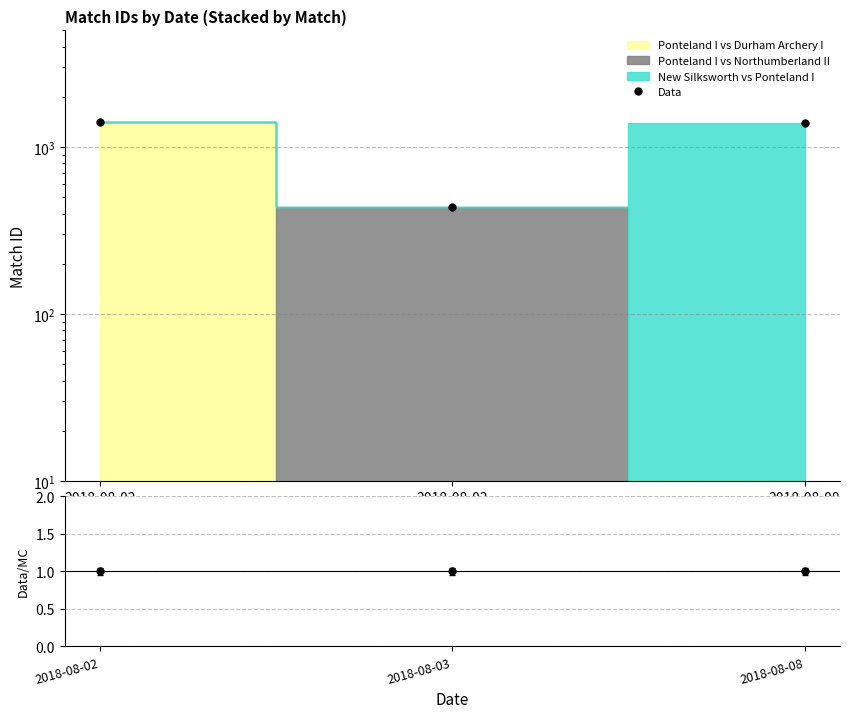

What is the change in value from 2018-08-02 to 2018-08-08?

-20